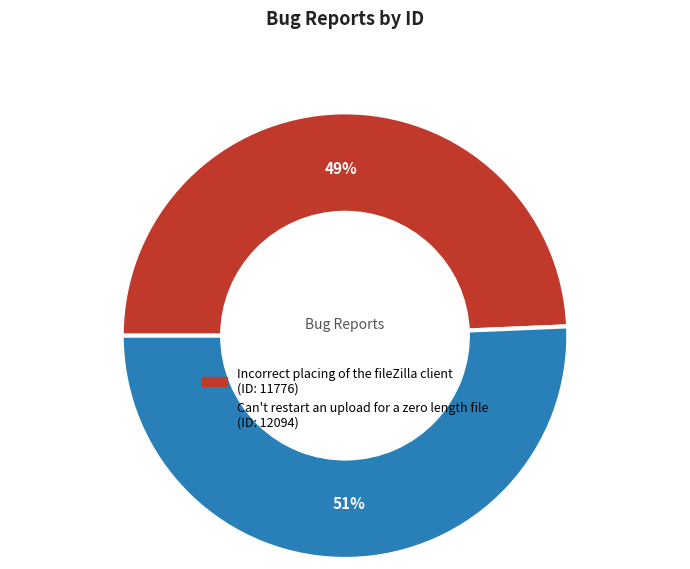

Between Incorrect placing of the fileZilla client and Can't restart an upload for a zero length file, which is larger?

Can't restart an upload for a zero length file